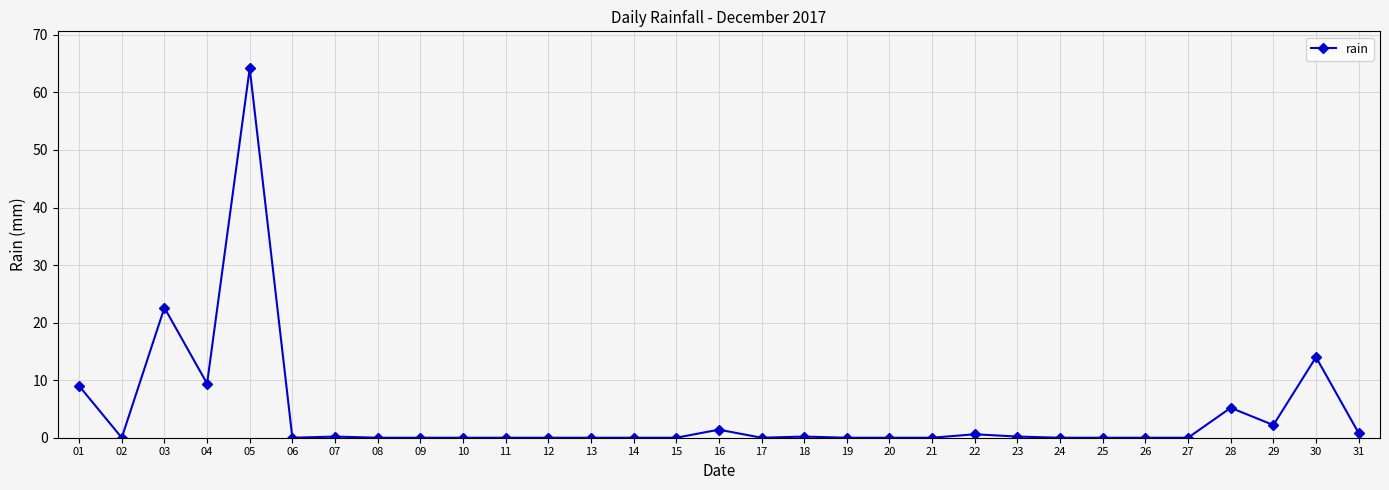

Between 07 and 30, which is larger?

30